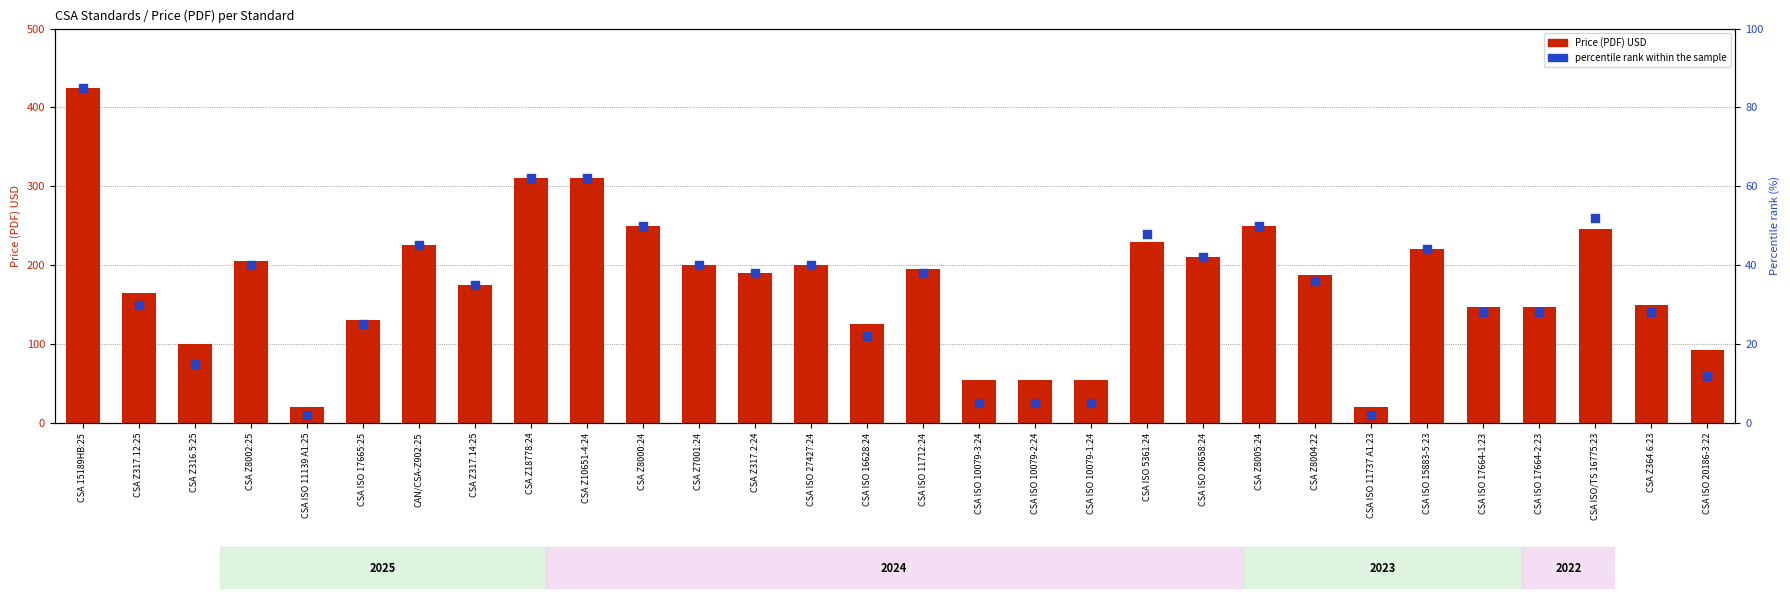

Which series has the largest total across all categories?

Price (PDF)